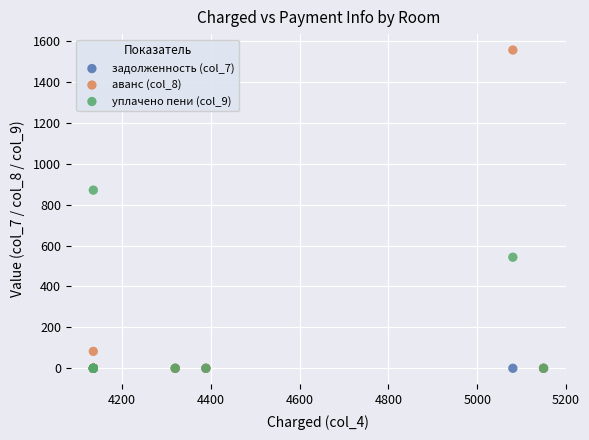

Across all series, what Y value is closest to 777?

870.9